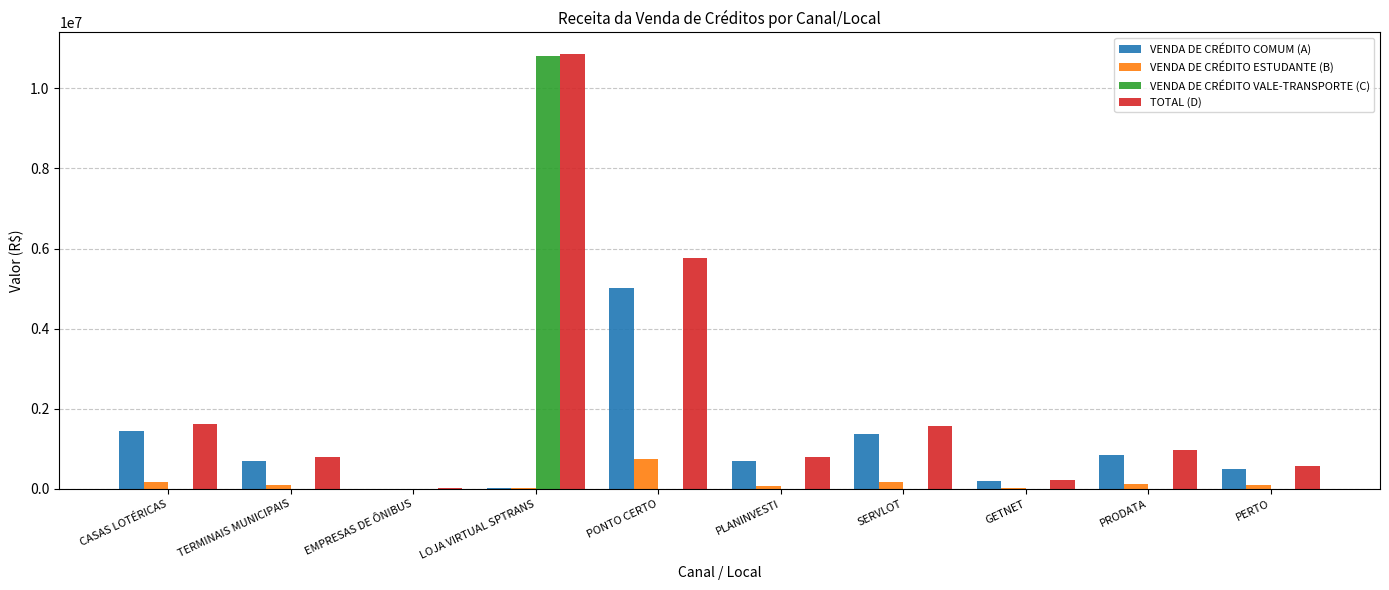

At which label does VENDA DE CRÉDITO COMUM (A) first exceed 702640?

CASAS LOTÉRICAS